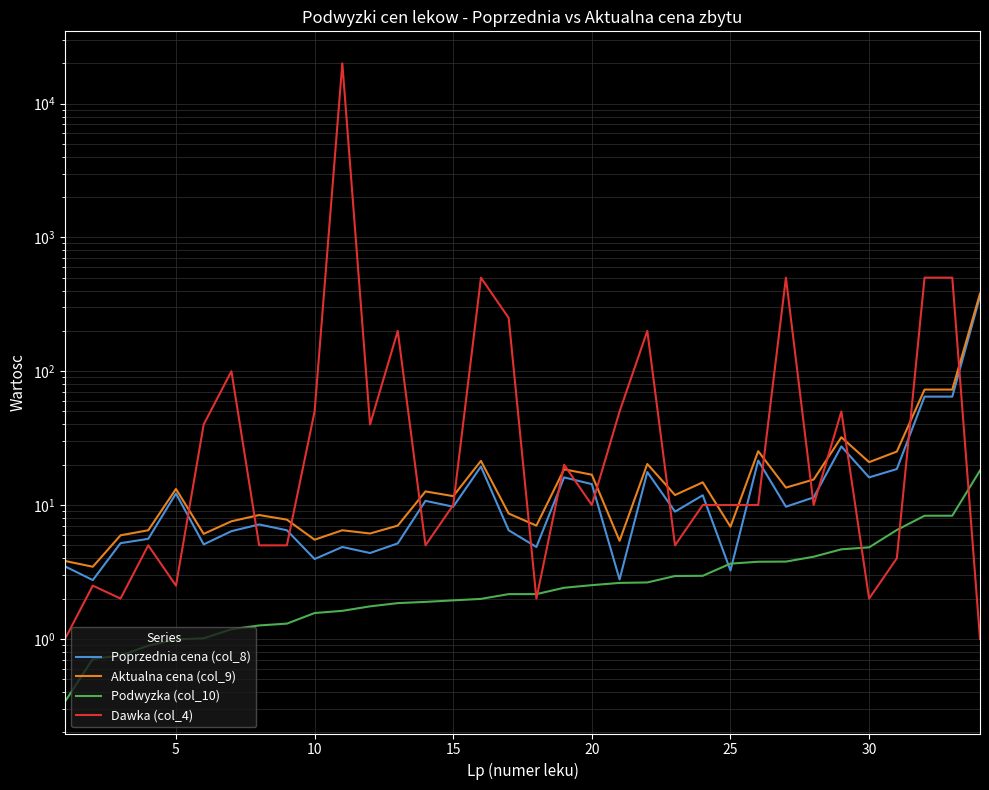

Count the number of categories in the chart.

34